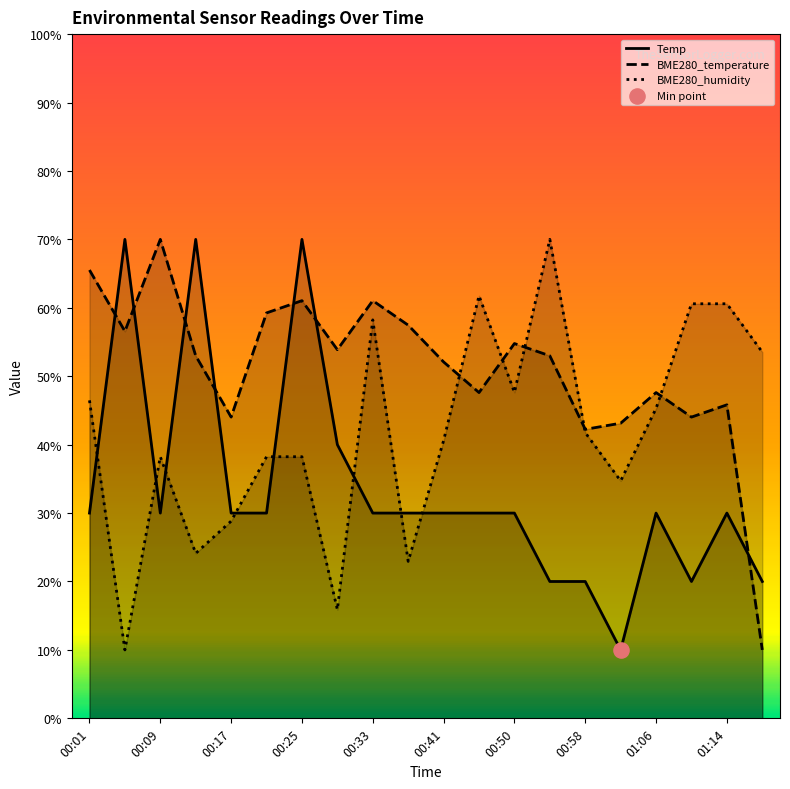

At which category is the sum across all series the highest?

00:25